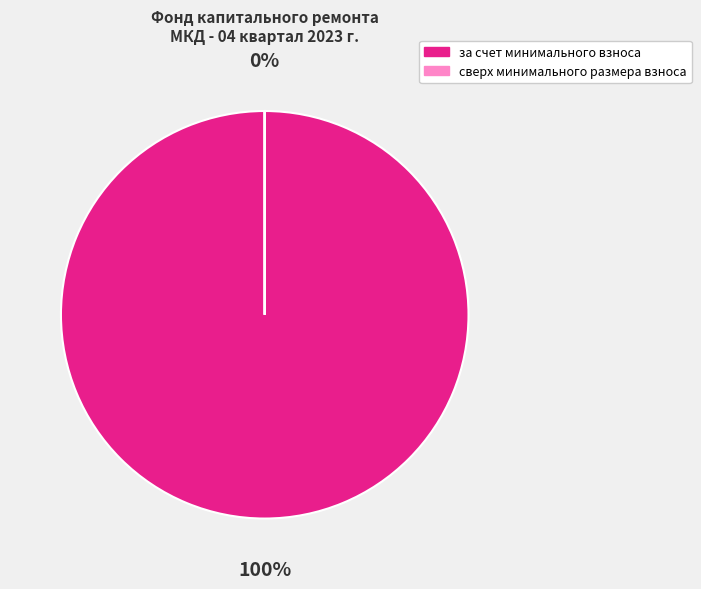

To the nearest percent, what is the average slice percentage?

50%